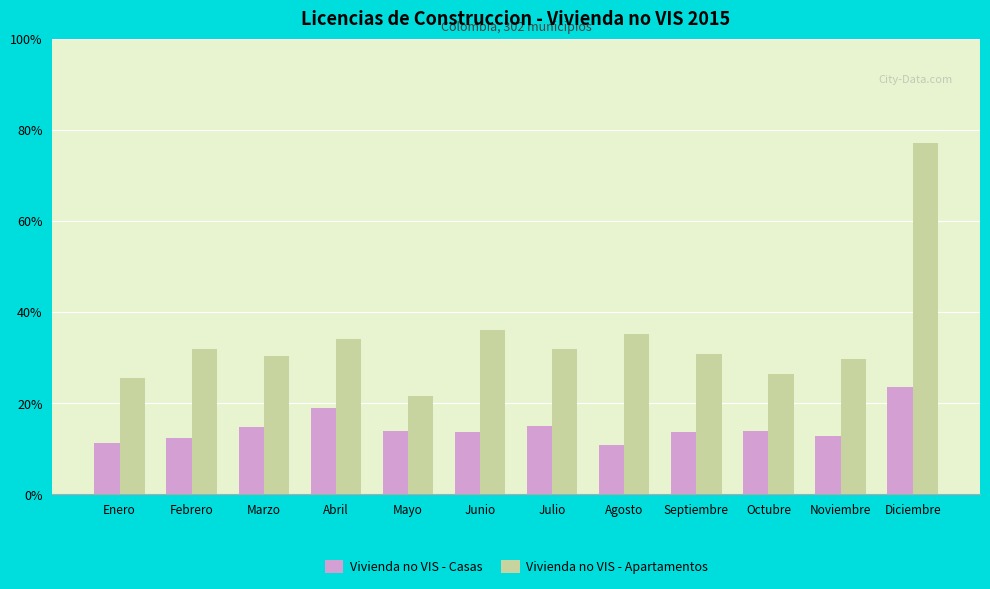

What is the difference between the Vivienda no VIS - Apartamentos values at Marzo and Febrero?

370